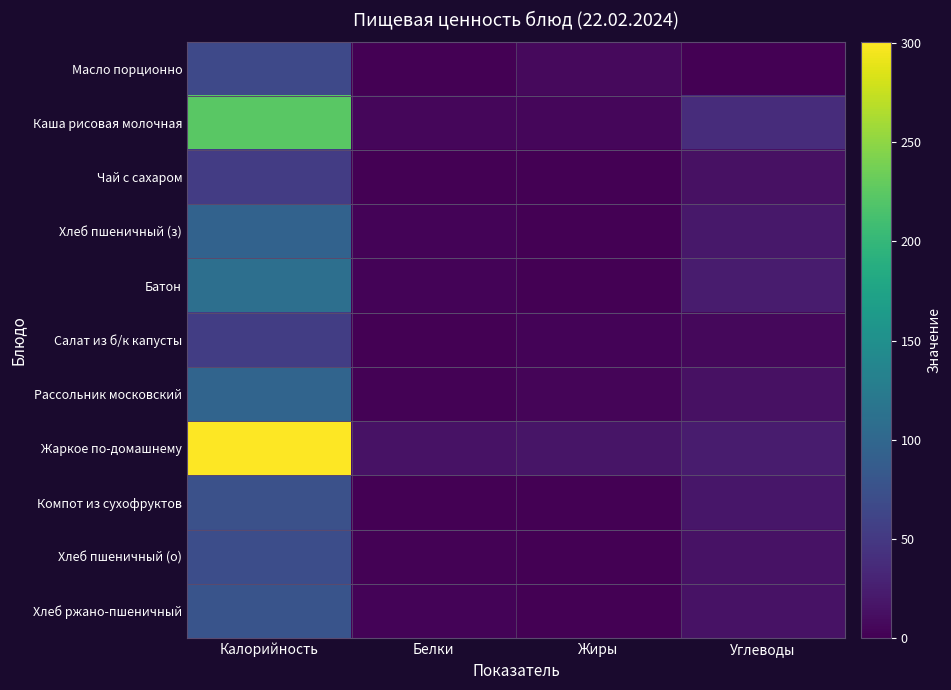

Reading left to right, extract all data points from this chart.

Масло порционно: Калорийность=66.1	Белки=0.1	Жиры=7.3	Углеводы=0.1
Каша рисовая молочная: Калорийность=224.2	Белки=5.5	Жиры=5.7	Углеводы=37.7
Чай с сахаром: Калорийность=53.4	Белки=0.2	Жиры=0.1	Углеводы=13.0
Хлеб пшеничный (з): Калорийность=94.0	Белки=3.0	Жиры=0.3	Углеводы=19.7
Батон: Калорийность=110.0	Белки=3.5	Жиры=0.5	Углеводы=23.0
Салат из б/к капусты: Калорийность=55.0	Белки=0.8	Жиры=3.1	Углеводы=5.9
Рассольник московский: Калорийность=96.9	Белки=2.0	Жиры=4.0	Углеводы=13.1
Жаркое по-домашнему: Калорийность=300.7	Белки=14.3	Жиры=17.0	Углеводы=23.0
Компот из сухофруктов: Калорийность=74.6	Белки=0.2	Жиры=0.0	Углеводы=18.3
Хлеб пшеничный (о): Калорийность=70.5	Белки=2.3	Жиры=0.2	Углеводы=14.8
Хлеб ржано-пшеничный: Калорийность=77.7	Белки=2.5	Жиры=1.0	Углеводы=14.5